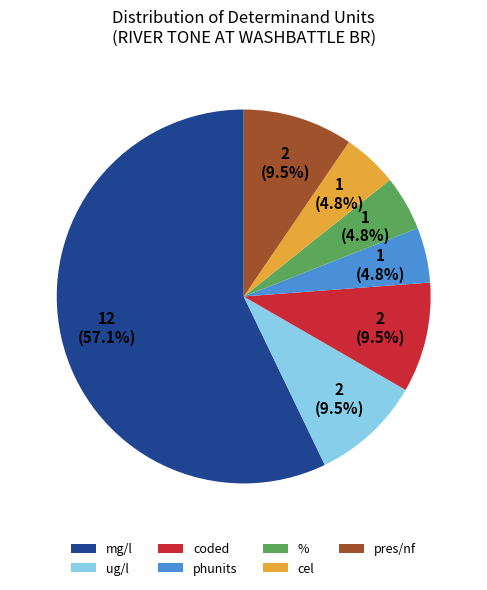

Which slice is the largest?

mg/l